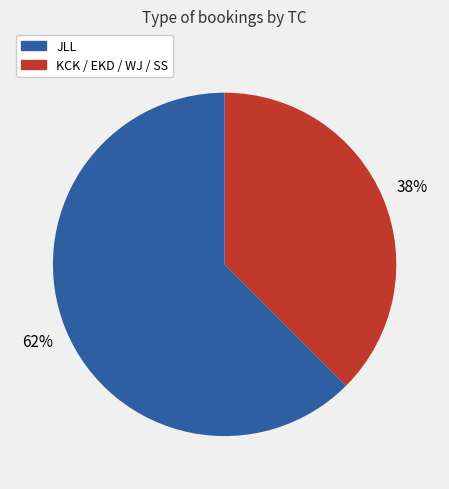

To the nearest percent, what is the average slice percentage?

50%